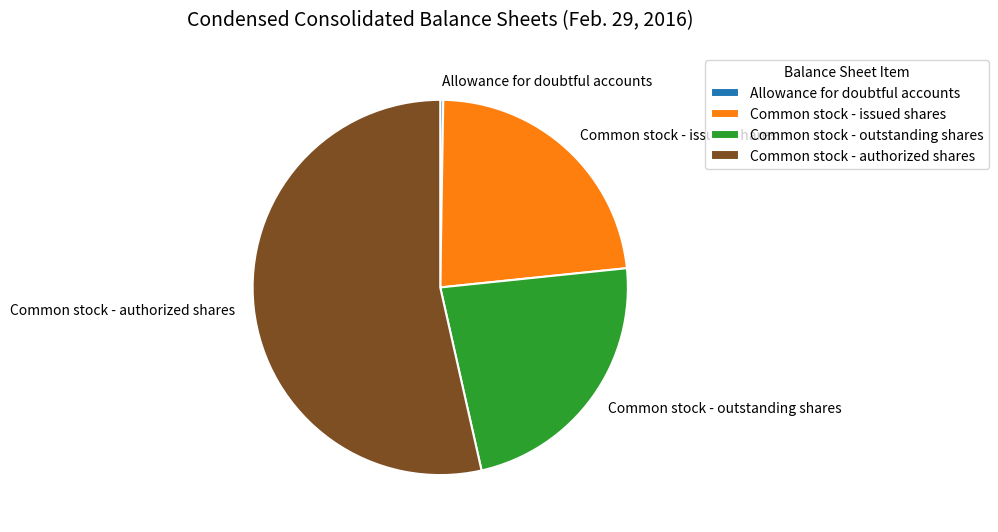

Does Common stock - outstanding shares account for over 50% of the chart?

No